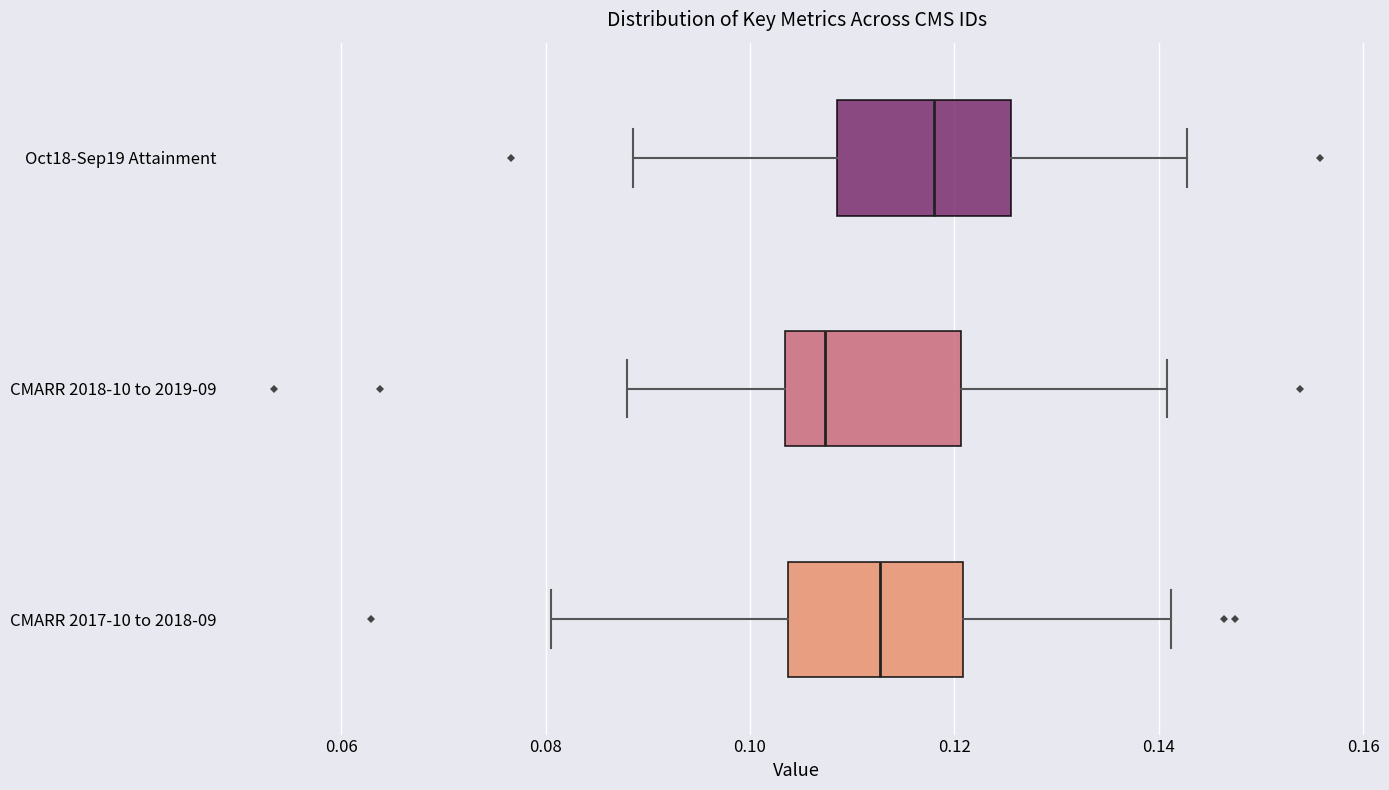

Where is the right edge of the box for CMARR 2017-10 to 2018-09 on the x-axis? The values are not printed on the chart, so give them approximately, as read against the axis.

0.120